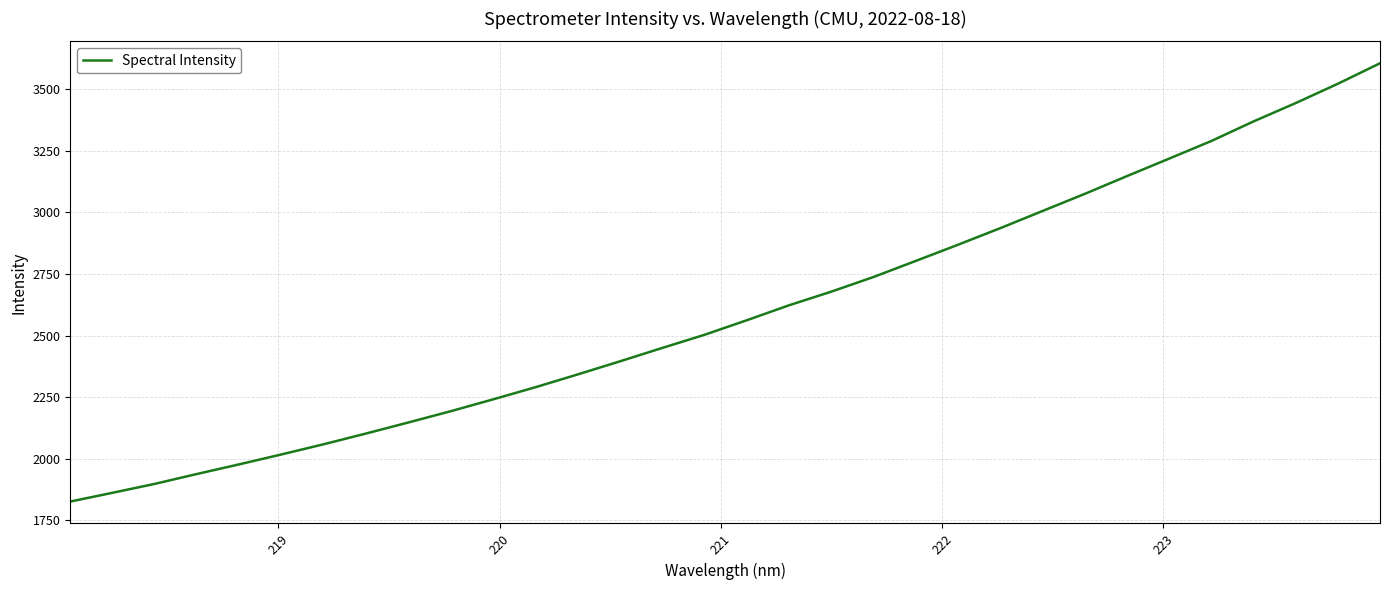

What is the smallest value displayed?

1826.8